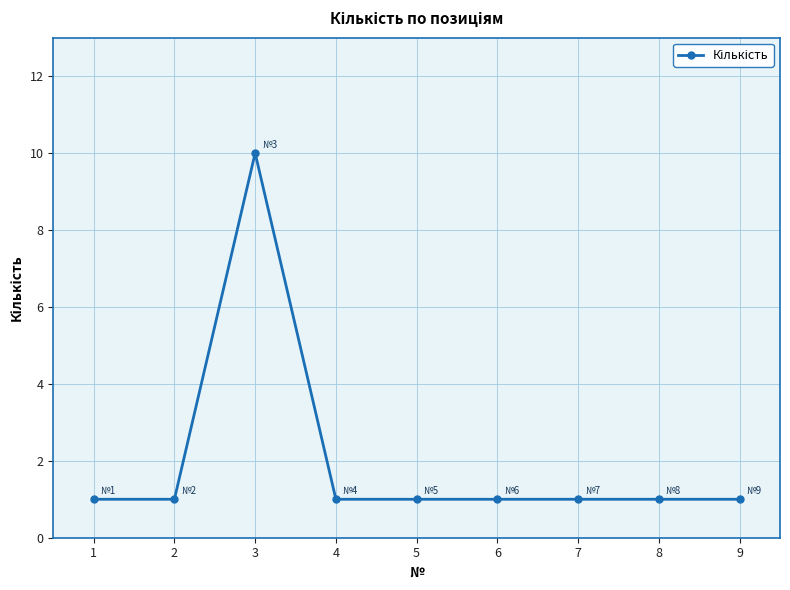

Between 2 and 3, which is larger?

3